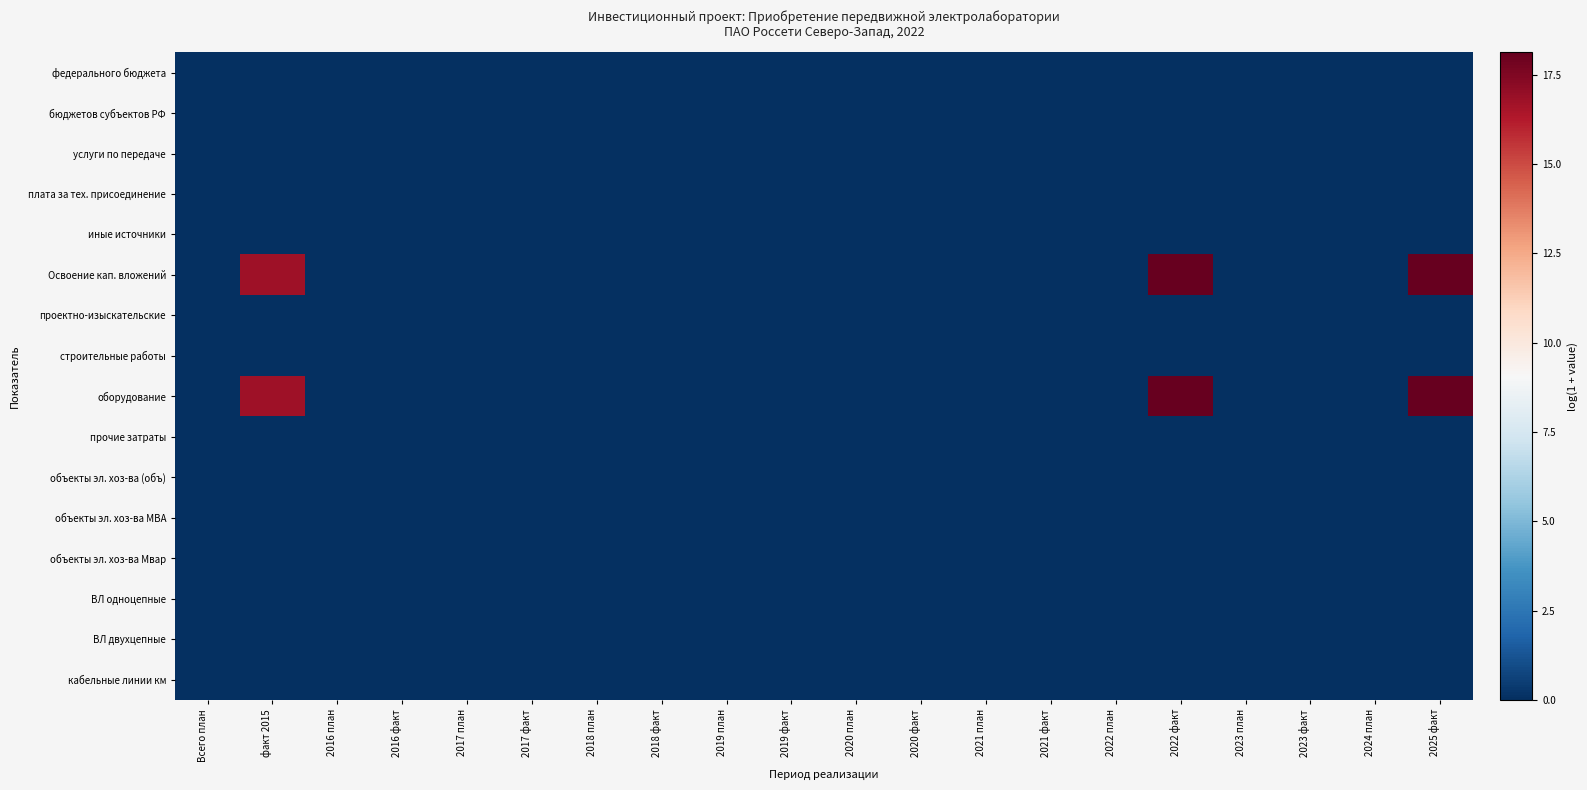

Reading left to right, extract all data points from this chart.

федерального бюджета: Всего план=0.0	факт 2015=0.0	2016 план=0.0	2016 факт=0.0	2017 план=0.0	2017 факт=0.0	2018 план=0.0	2018 факт=0.0	2019 план=0.0	2019 факт=0.0	2020 план=0.0	2020 факт=0.0	2021 план=0.0	2021 факт=0.0	2022 план=0.0	2022 факт=0.0	2023 план=0.0	2023 факт=0.0	2024 план=0.0	2025 факт=0.0
бюджетов субъектов РФ: Всего план=0.0	факт 2015=0.0	2016 план=0.0	2016 факт=0.0	2017 план=0.0	2017 факт=0.0	2018 план=0.0	2018 факт=0.0	2019 план=0.0	2019 факт=0.0	2020 план=0.0	2020 факт=0.0	2021 план=0.0	2021 факт=0.0	2022 план=0.0	2022 факт=0.0	2023 план=0.0	2023 факт=0.0	2024 план=0.0	2025 факт=0.0
услуги по передаче: Всего план=0.0	факт 2015=0.0	2016 план=0.0	2016 факт=0.0	2017 план=0.0	2017 факт=0.0	2018 план=0.0	2018 факт=0.0	2019 план=0.0	2019 факт=0.0	2020 план=0.0	2020 факт=0.0	2021 план=0.0	2021 факт=0.0	2022 план=0.0	2022 факт=0.0	2023 план=0.0	2023 факт=0.0	2024 план=0.0	2025 факт=0.0
плата за тех. присоединение: Всего план=0.0	факт 2015=0.0	2016 план=0.0	2016 факт=0.0	2017 план=0.0	2017 факт=0.0	2018 план=0.0	2018 факт=0.0	2019 план=0.0	2019 факт=0.0	2020 план=0.0	2020 факт=0.0	2021 план=0.0	2021 факт=0.0	2022 план=0.0	2022 факт=0.0	2023 план=0.0	2023 факт=0.0	2024 план=0.0	2025 факт=0.0
иные источники: Всего план=0.0	факт 2015=0.0	2016 план=0.0	2016 факт=0.0	2017 план=0.0	2017 факт=0.0	2018 план=0.0	2018 факт=0.0	2019 план=0.0	2019 факт=0.0	2020 план=0.0	2020 факт=0.0	2021 план=0.0	2021 факт=0.0	2022 план=0.0	2022 факт=0.0	2023 план=0.0	2023 факт=0.0	2024 план=0.0	2025 факт=0.0
Освоение кап. вложений: Всего план=0.0	факт 2015=16.7	2016 план=0.0	2016 факт=0.0	2017 план=0.0	2017 факт=0.0	2018 план=0.0	2018 факт=0.0	2019 план=0.0	2019 факт=0.0	2020 план=0.0	2020 факт=0.0	2021 план=0.0	2021 факт=0.0	2022 план=0.0	2022 факт=18.1	2023 план=0.0	2023 факт=0.0	2024 план=0.0	2025 факт=18.1
проектно-изыскательские: Всего план=0.0	факт 2015=0.0	2016 план=0.0	2016 факт=0.0	2017 план=0.0	2017 факт=0.0	2018 план=0.0	2018 факт=0.0	2019 план=0.0	2019 факт=0.0	2020 план=0.0	2020 факт=0.0	2021 план=0.0	2021 факт=0.0	2022 план=0.0	2022 факт=0.0	2023 план=0.0	2023 факт=0.0	2024 план=0.0	2025 факт=0.0
строительные работы: Всего план=0.0	факт 2015=0.0	2016 план=0.0	2016 факт=0.0	2017 план=0.0	2017 факт=0.0	2018 план=0.0	2018 факт=0.0	2019 план=0.0	2019 факт=0.0	2020 план=0.0	2020 факт=0.0	2021 план=0.0	2021 факт=0.0	2022 план=0.0	2022 факт=0.0	2023 план=0.0	2023 факт=0.0	2024 план=0.0	2025 факт=0.0
оборудование: Всего план=0.0	факт 2015=16.7	2016 план=0.0	2016 факт=0.0	2017 план=0.0	2017 факт=0.0	2018 план=0.0	2018 факт=0.0	2019 план=0.0	2019 факт=0.0	2020 план=0.0	2020 факт=0.0	2021 план=0.0	2021 факт=0.0	2022 план=0.0	2022 факт=18.1	2023 план=0.0	2023 факт=0.0	2024 план=0.0	2025 факт=18.1
прочие затраты: Всего план=0.0	факт 2015=0.0	2016 план=0.0	2016 факт=0.0	2017 план=0.0	2017 факт=0.0	2018 план=0.0	2018 факт=0.0	2019 план=0.0	2019 факт=0.0	2020 план=0.0	2020 факт=0.0	2021 план=0.0	2021 факт=0.0	2022 план=0.0	2022 факт=0.0	2023 план=0.0	2023 факт=0.0	2024 план=0.0	2025 факт=0.0
объекты эл. хоз-ва (объ): Всего план=0.0	факт 2015=0.0	2016 план=0.0	2016 факт=0.0	2017 план=0.0	2017 факт=0.0	2018 план=0.0	2018 факт=0.0	2019 план=0.0	2019 факт=0.0	2020 план=0.0	2020 факт=0.0	2021 план=0.0	2021 факт=0.0	2022 план=0.0	2022 факт=0.0	2023 план=0.0	2023 факт=0.0	2024 план=0.0	2025 факт=0.0
объекты эл. хоз-ва МВА: Всего план=0.0	факт 2015=0.0	2016 план=0.0	2016 факт=0.0	2017 план=0.0	2017 факт=0.0	2018 план=0.0	2018 факт=0.0	2019 план=0.0	2019 факт=0.0	2020 план=0.0	2020 факт=0.0	2021 план=0.0	2021 факт=0.0	2022 план=0.0	2022 факт=0.0	2023 план=0.0	2023 факт=0.0	2024 план=0.0	2025 факт=0.0
объекты эл. хоз-ва Мвар: Всего план=0.0	факт 2015=0.0	2016 план=0.0	2016 факт=0.0	2017 план=0.0	2017 факт=0.0	2018 план=0.0	2018 факт=0.0	2019 план=0.0	2019 факт=0.0	2020 план=0.0	2020 факт=0.0	2021 план=0.0	2021 факт=0.0	2022 план=0.0	2022 факт=0.0	2023 план=0.0	2023 факт=0.0	2024 план=0.0	2025 факт=0.0
ВЛ одноцепные: Всего план=0.0	факт 2015=0.0	2016 план=0.0	2016 факт=0.0	2017 план=0.0	2017 факт=0.0	2018 план=0.0	2018 факт=0.0	2019 план=0.0	2019 факт=0.0	2020 план=0.0	2020 факт=0.0	2021 план=0.0	2021 факт=0.0	2022 план=0.0	2022 факт=0.0	2023 план=0.0	2023 факт=0.0	2024 план=0.0	2025 факт=0.0
ВЛ двухцепные: Всего план=0.0	факт 2015=0.0	2016 план=0.0	2016 факт=0.0	2017 план=0.0	2017 факт=0.0	2018 план=0.0	2018 факт=0.0	2019 план=0.0	2019 факт=0.0	2020 план=0.0	2020 факт=0.0	2021 план=0.0	2021 факт=0.0	2022 план=0.0	2022 факт=0.0	2023 план=0.0	2023 факт=0.0	2024 план=0.0	2025 факт=0.0
кабельные линии км: Всего план=0.0	факт 2015=0.0	2016 план=0.0	2016 факт=0.0	2017 план=0.0	2017 факт=0.0	2018 план=0.0	2018 факт=0.0	2019 план=0.0	2019 факт=0.0	2020 план=0.0	2020 факт=0.0	2021 план=0.0	2021 факт=0.0	2022 план=0.0	2022 факт=0.0	2023 план=0.0	2023 факт=0.0	2024 план=0.0	2025 факт=0.0